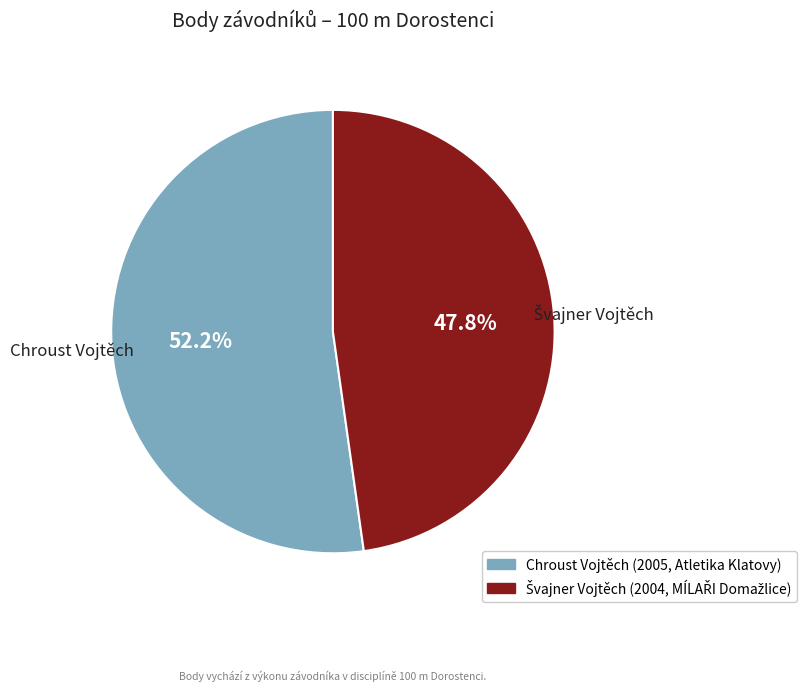

Which category has the biggest portion of the pie?

Chroust Vojtěch